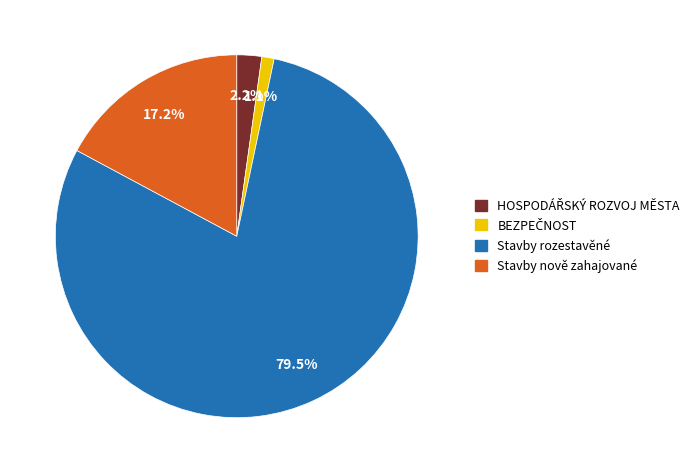

Which slice represents more than half of the pie?

Stavby rozestavěné